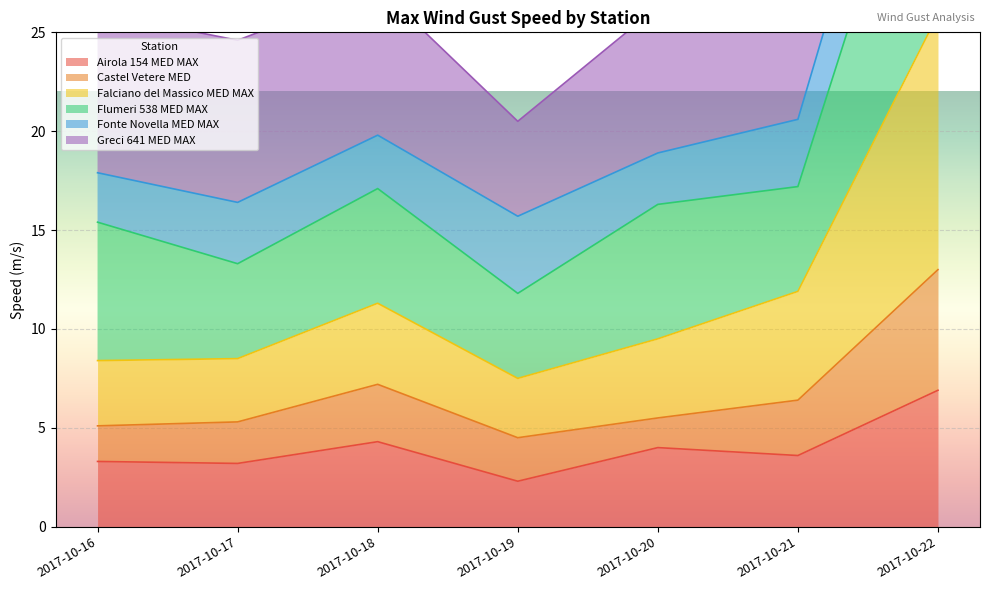

What is the minimum value for Airola 154 MED MAX?

2.3